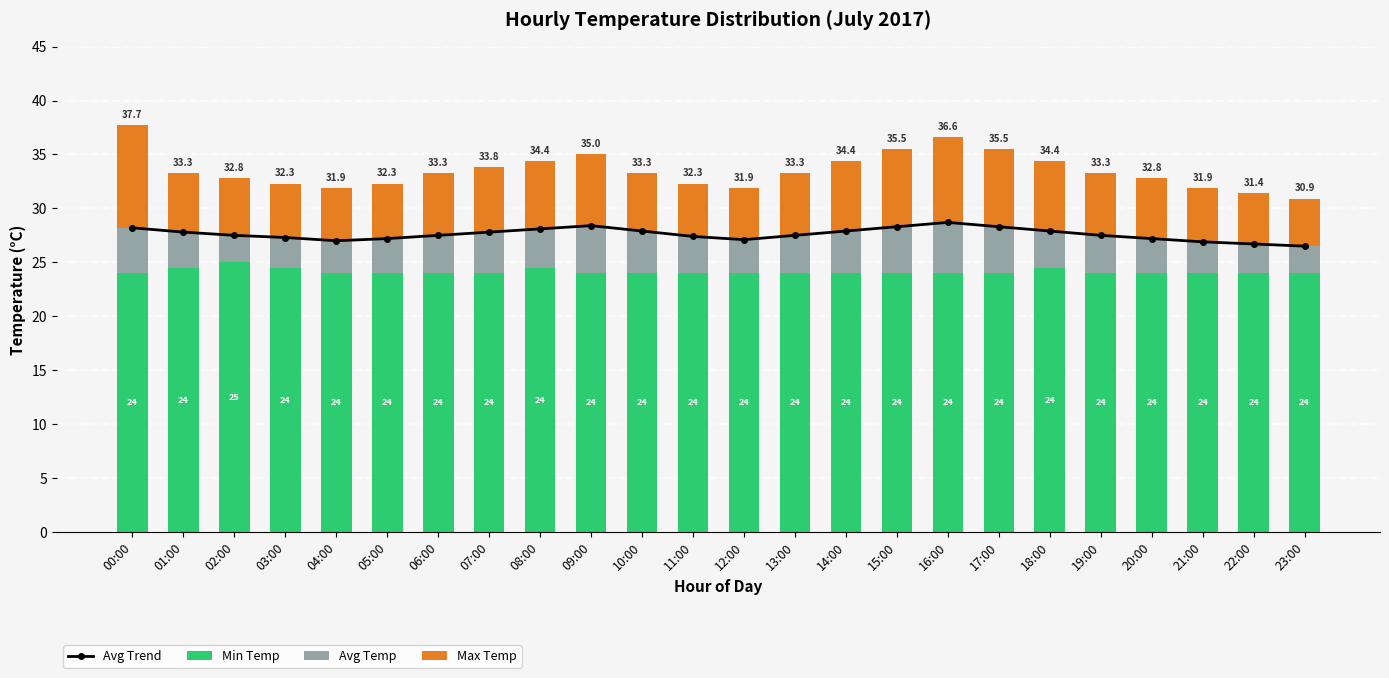

At which label does Max Temp first exceed 5?

00:00